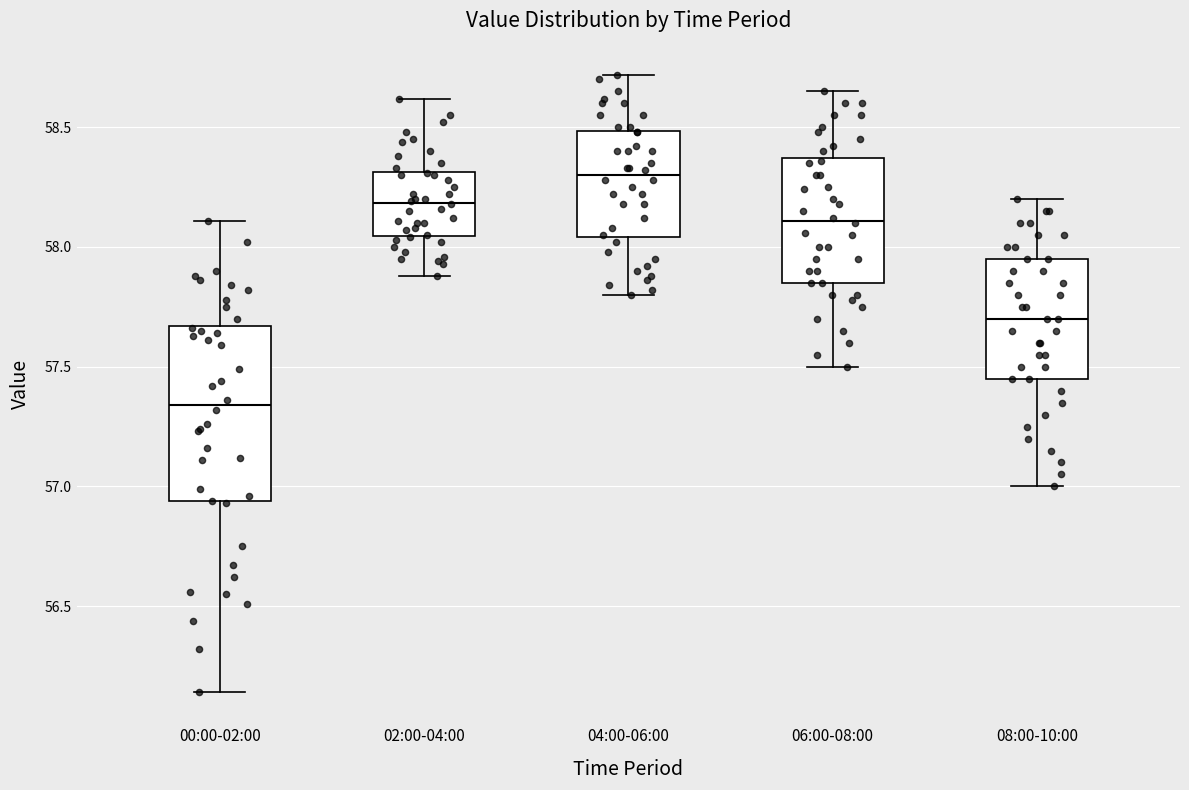

Which box's median line is the highest?

04:00-06:00